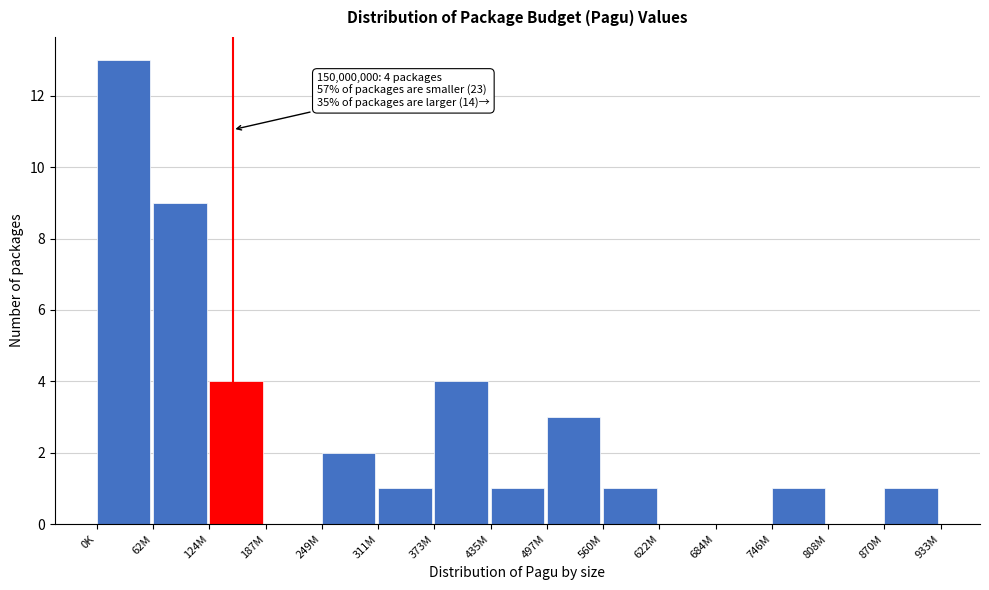

Reading left to right, what are all the values shown in this chart?

0K=13	62M=9	124M=4	187M=0	249M=2	311M=1	373M=4	435M=1	497M=3	560M=1	622M=0	684M=0	746M=1	808M=0	870M=1